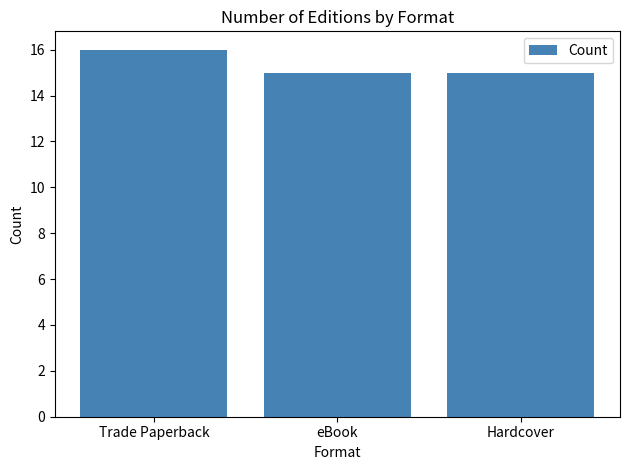

What is the sum of the values at Hardcover and eBook?

30